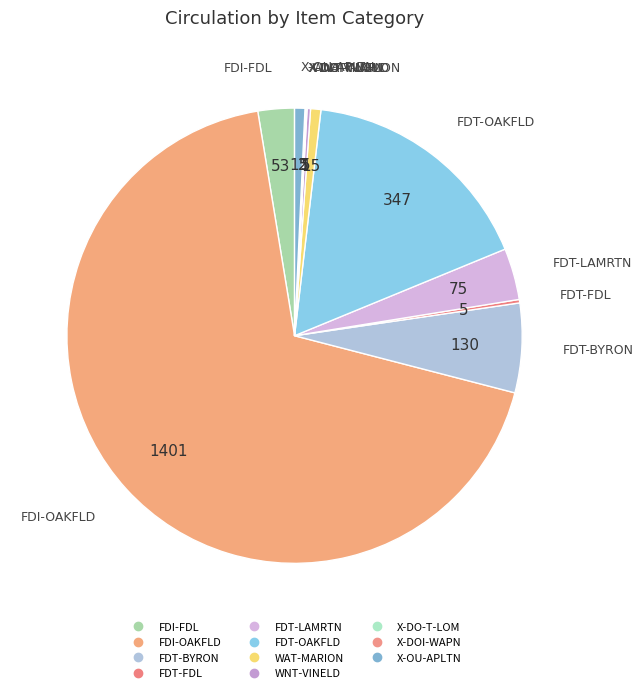

Does any single category account for the majority?

Yes